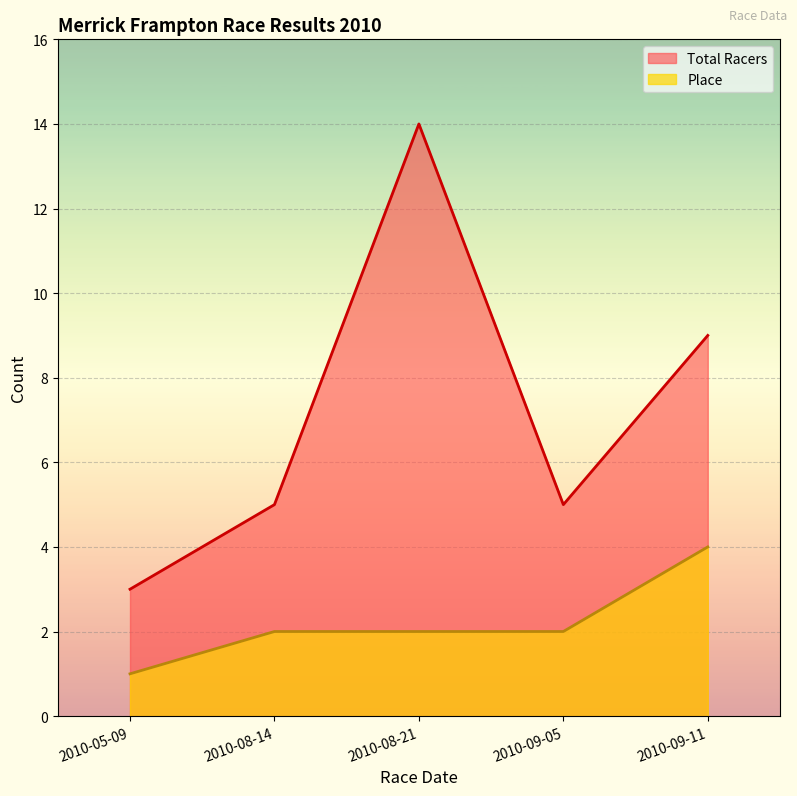

Between 2010-08-21 and 2010-09-11, which is larger?

2010-08-21